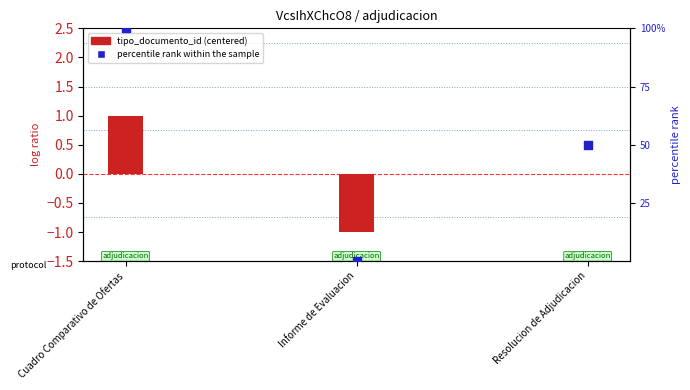

Which series contains the highest Y value?

percentile rank within the sample